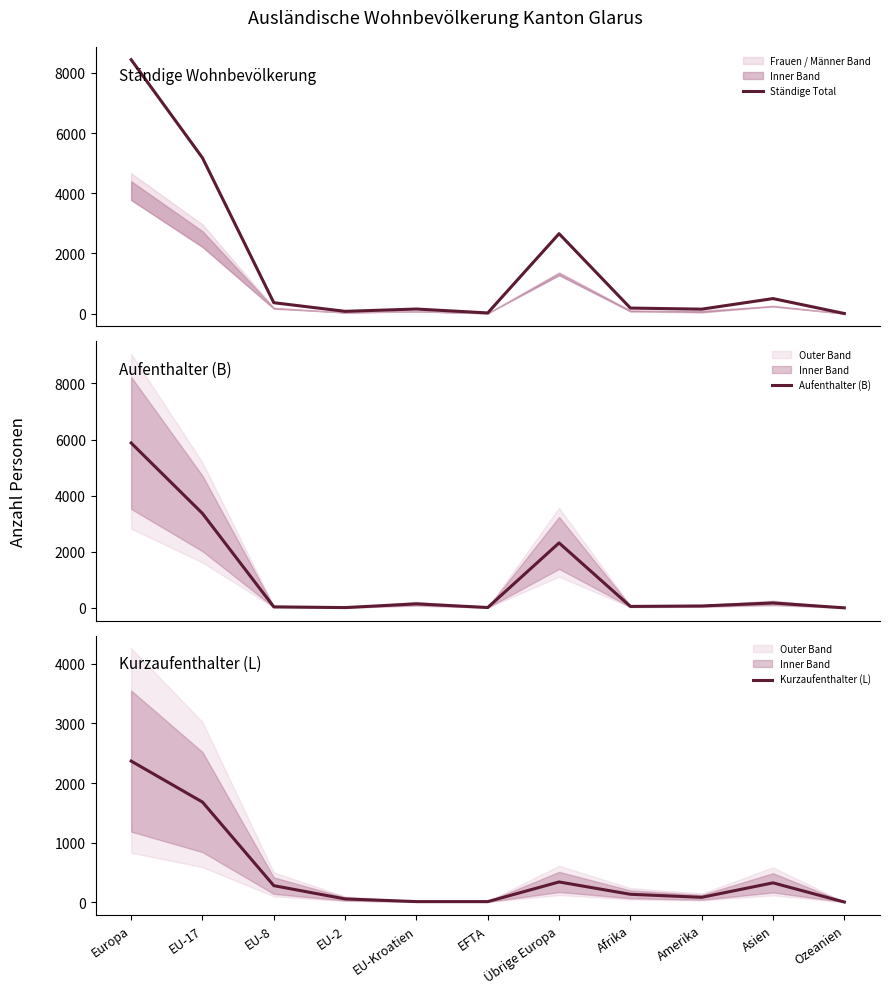

What is the value of the Ständige Total point at the 1st from the left?

8436